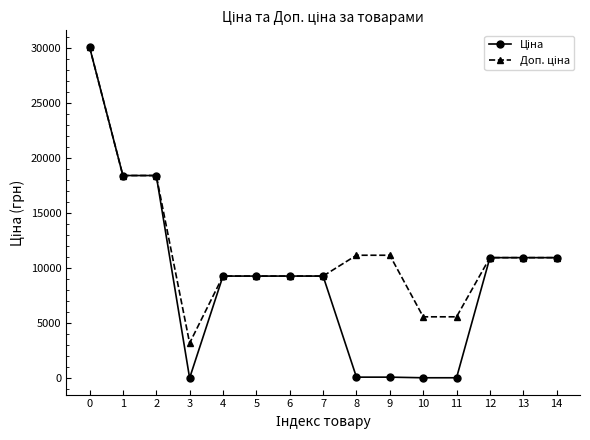

What is the greatest value displayed?

30102.8